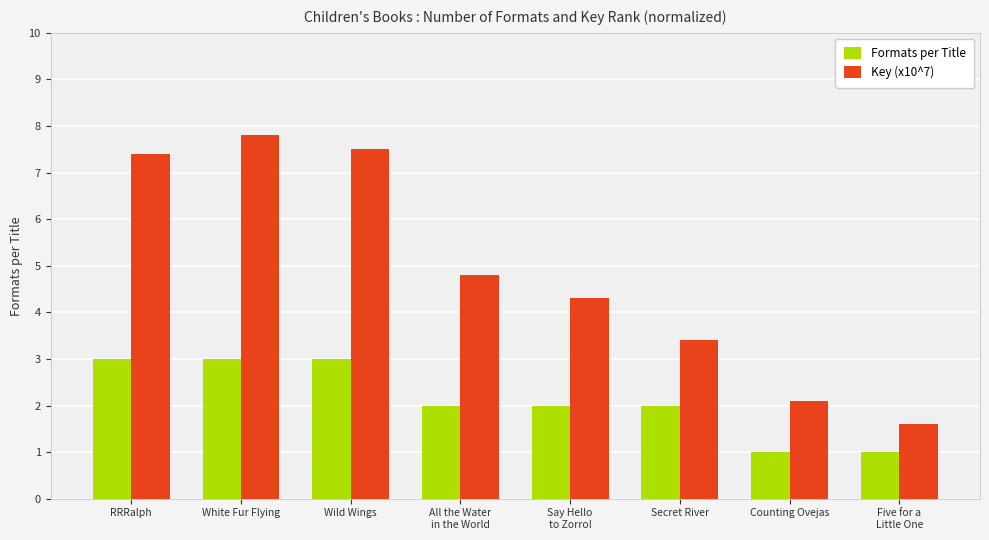

What is the approximate value of Formats per Title at White Fur Flying?

3.0